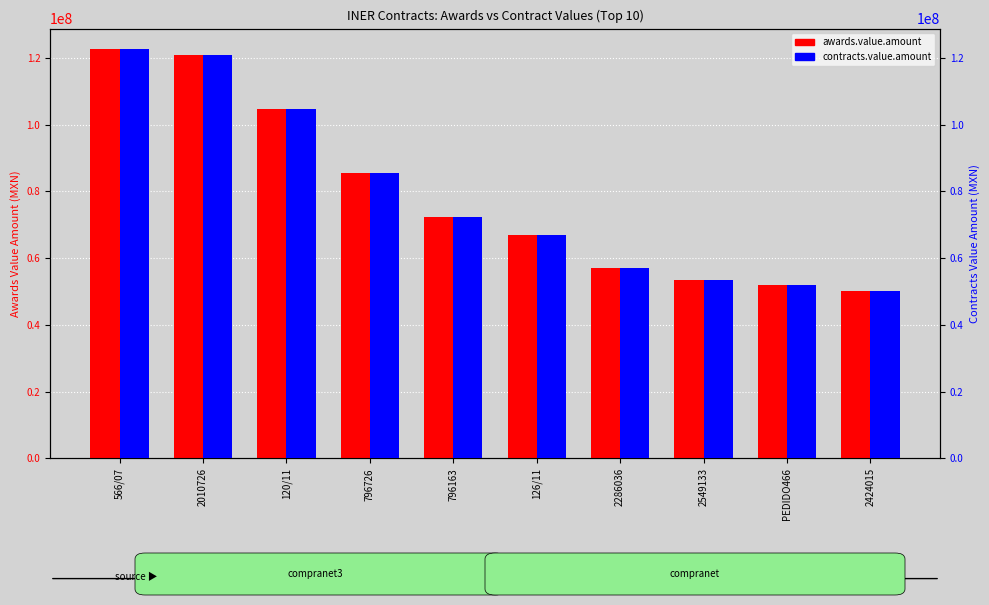

What is the maximum value shown in the chart?

122673301.6